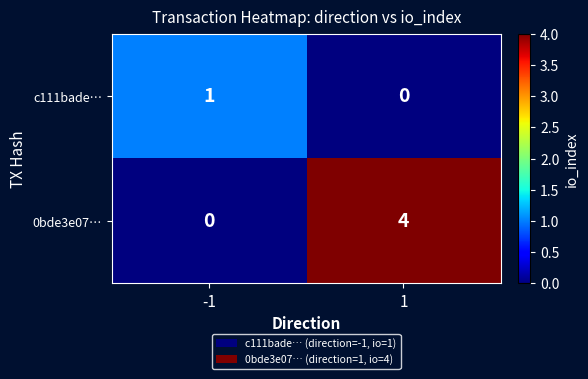

Rank the series by their maximum value, from highest to lowest.

0bde3e07…, c111bade…